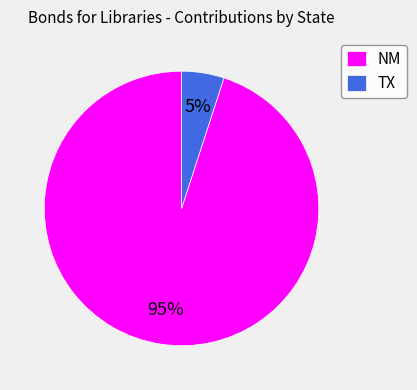

Rank the categories by value from highest to lowest.

NM, TX